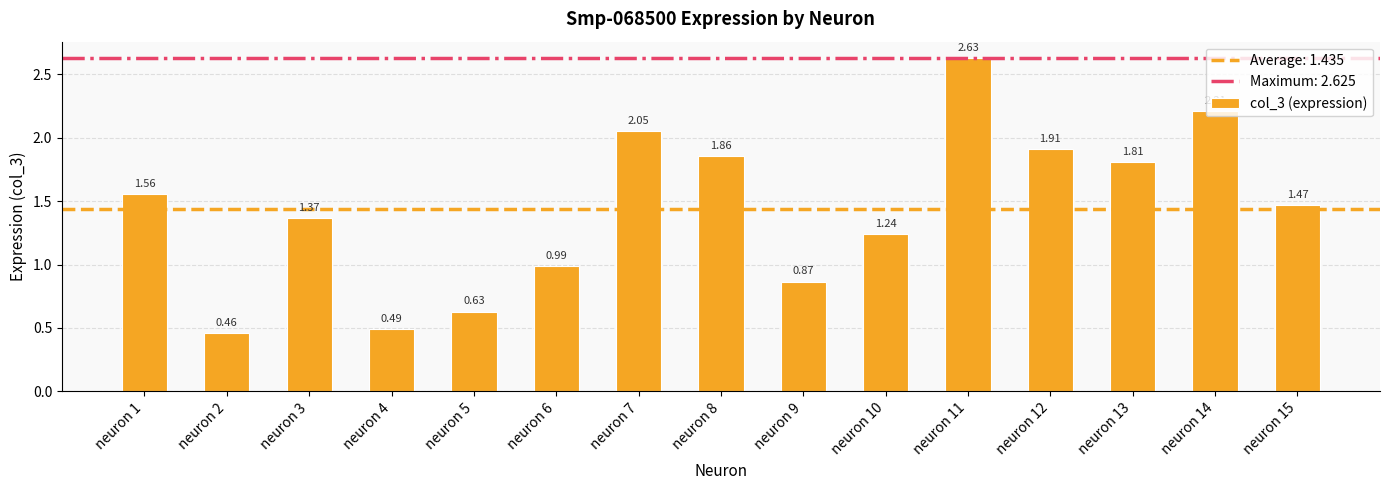

The chart shows a value of 0.9 at neuron 8. True or false?

False